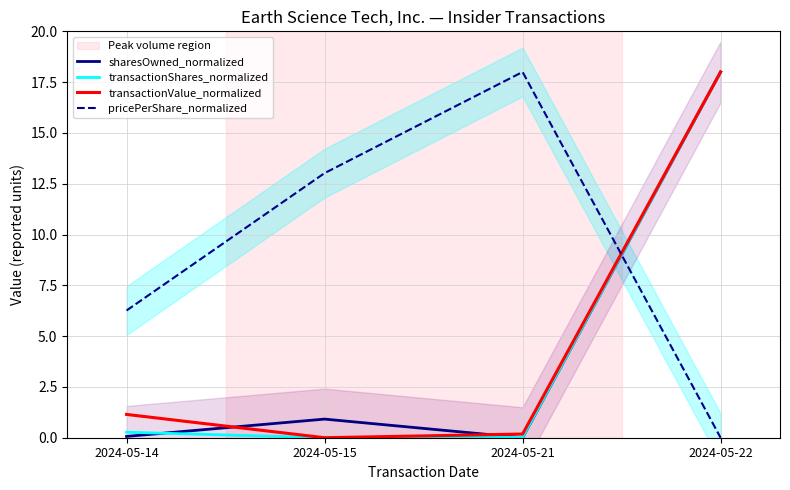

How many values in pricePerShare_normalized are above zero?

3